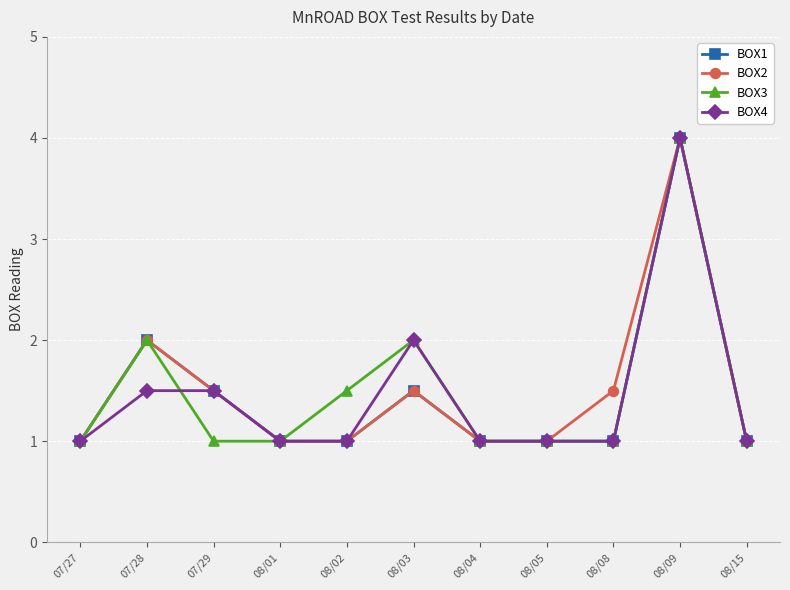

What is the average value of the BOX1 series?

1.5